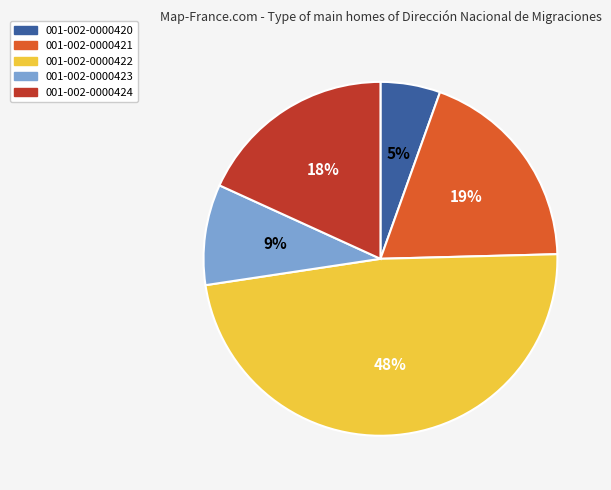

To the nearest percent, what is the combined percentage of 001-002-0000421 and 001-002-0000424?

37%